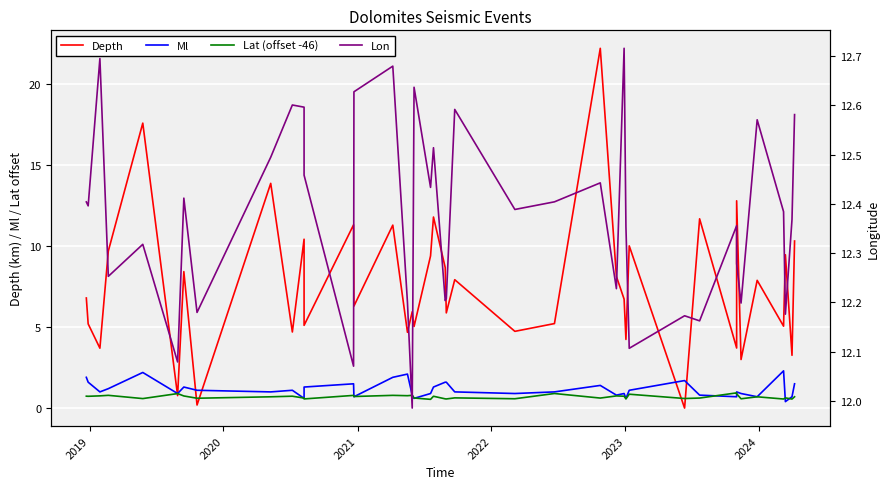

Which series has the largest total across all categories?

Lon